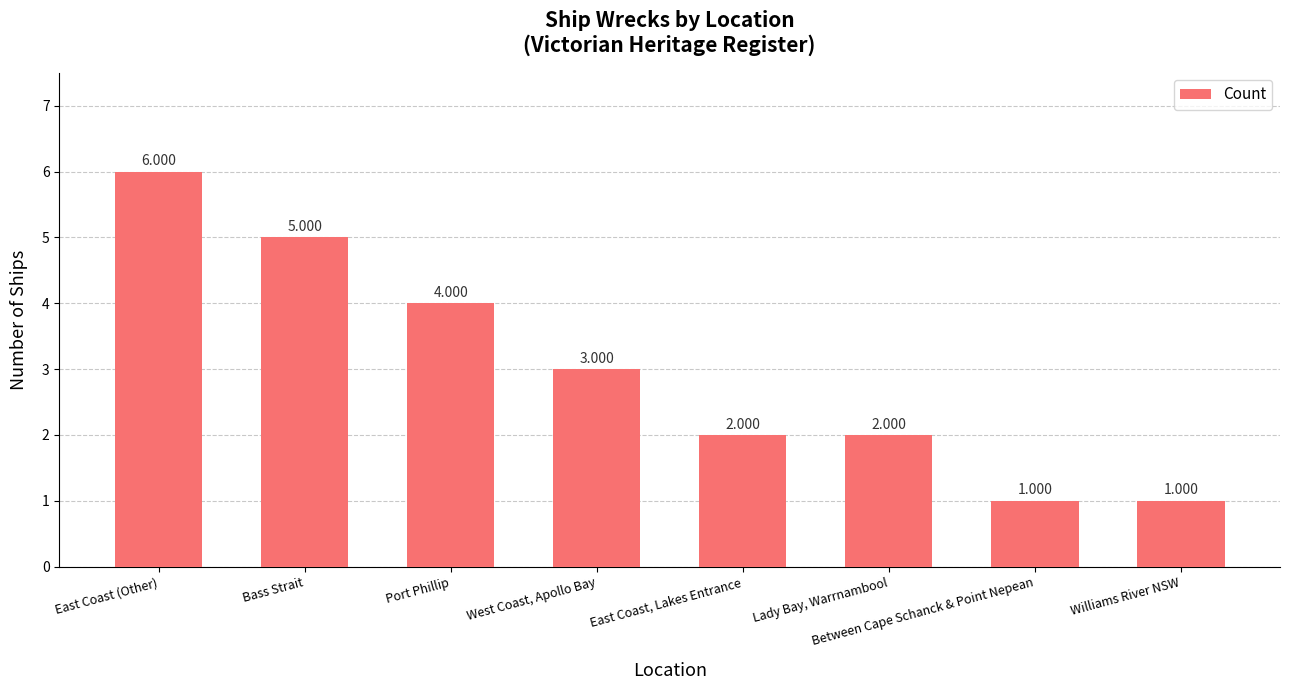

What is the sum of all values?

24